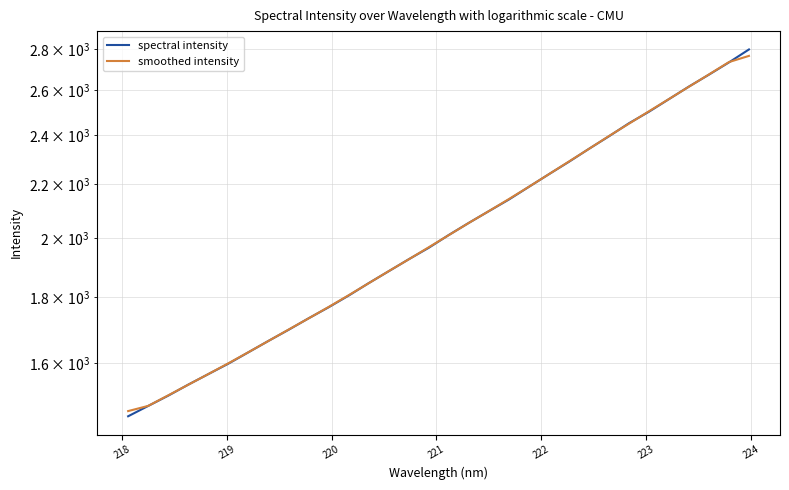

Reading left to right, extract all data points from this chart.

spectral intensity: 1456.7	1483.7	1511.1	1541.0	1570.1	1599.5	1632.2	1665.6	1698.7	1733.7	1768.1	1805.3	1845.7	1885.2	1925.7	1965.5	2010.7	2054.5	2097.7	2141.5	2190.4	2240.2	2290.2	2343.5	2396.4	2452.6	2503.5	2560.2	2618.1	2674.2	2733.0	2796.7
smoothed intensity: 1470.2	1483.8	1511.9	1540.7	1570.2	1600.6	1632.4	1665.5	1699.3	1733.5	1769.1	1806.4	1845.4	1885.5	1925.5	1967.3	2010.2	2054.3	2097.9	2143.2	2190.7	2240.3	2291.3	2343.4	2397.5	2450.8	2505.4	2560.6	2617.5	2675.1	2734.6	2764.8